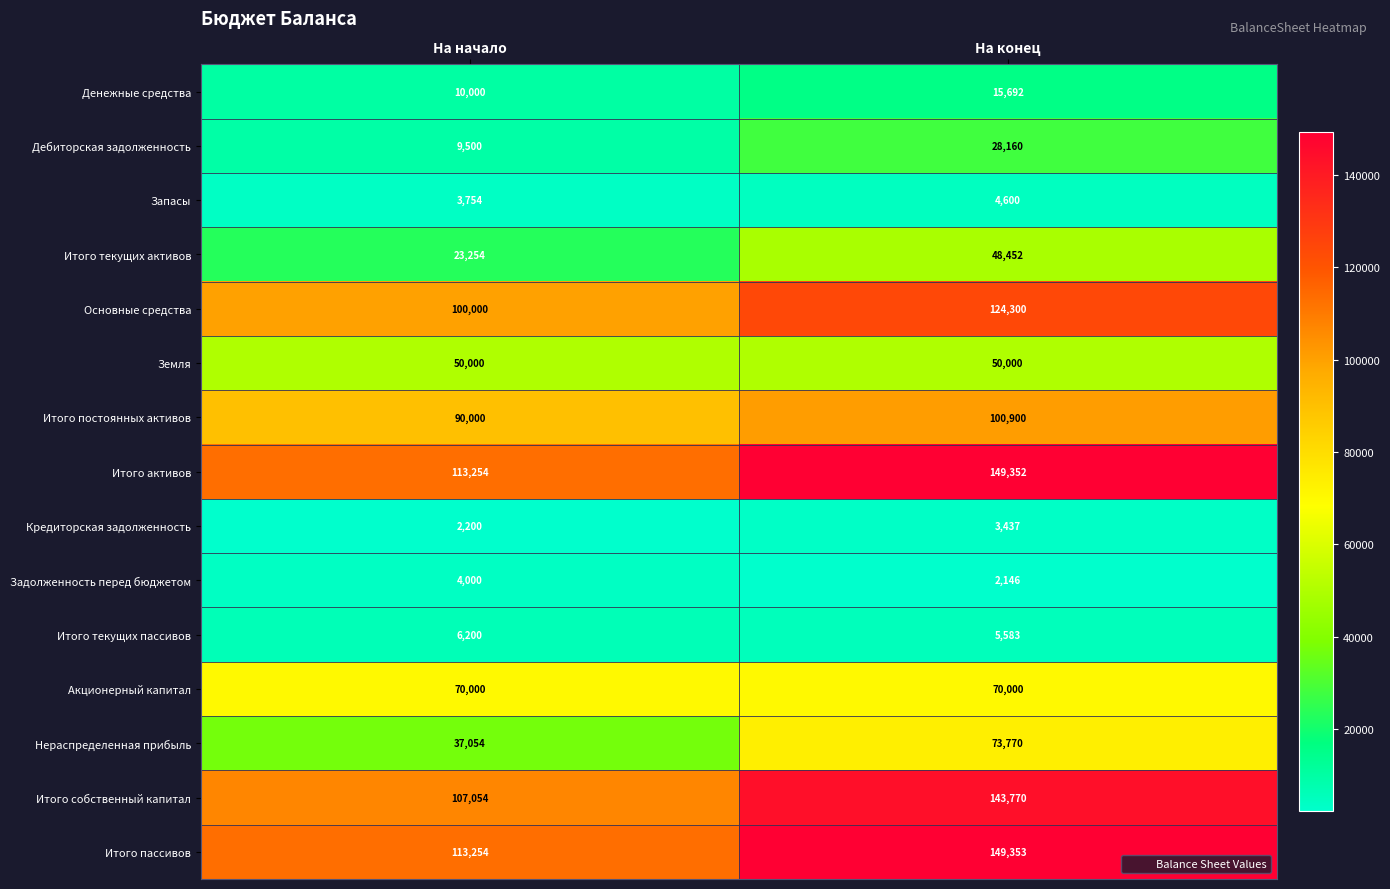

List the labels in order of Итого пассивов value, smallest first.

На начало, На конец